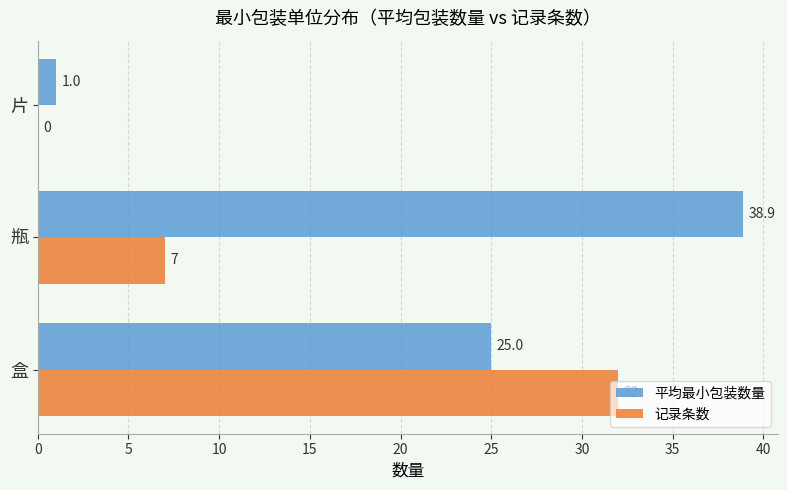

What is the sum of the 记录条数 values at 瓶 and 盒?

39.0